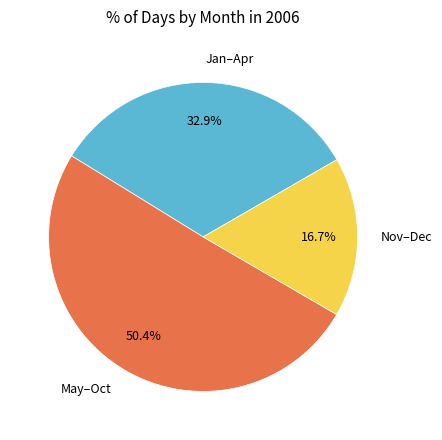

Which slice is the largest?

May–Oct